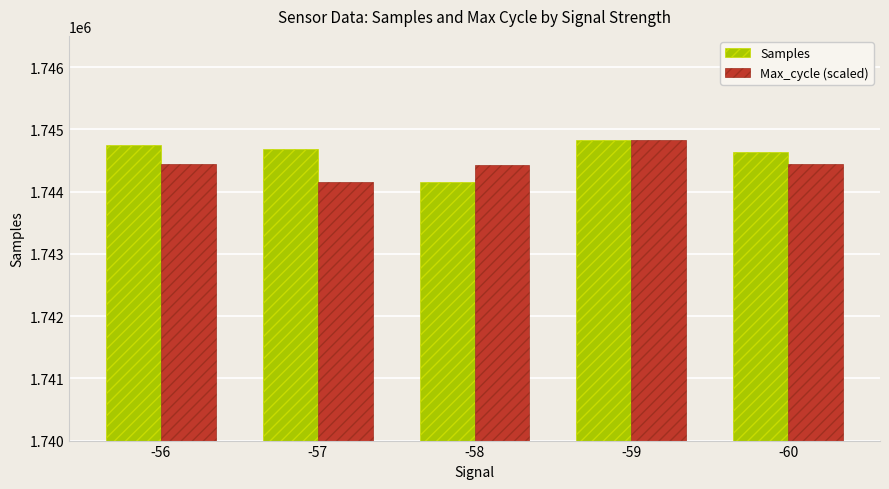

What is the minimum value shown in the chart?

1744161.0